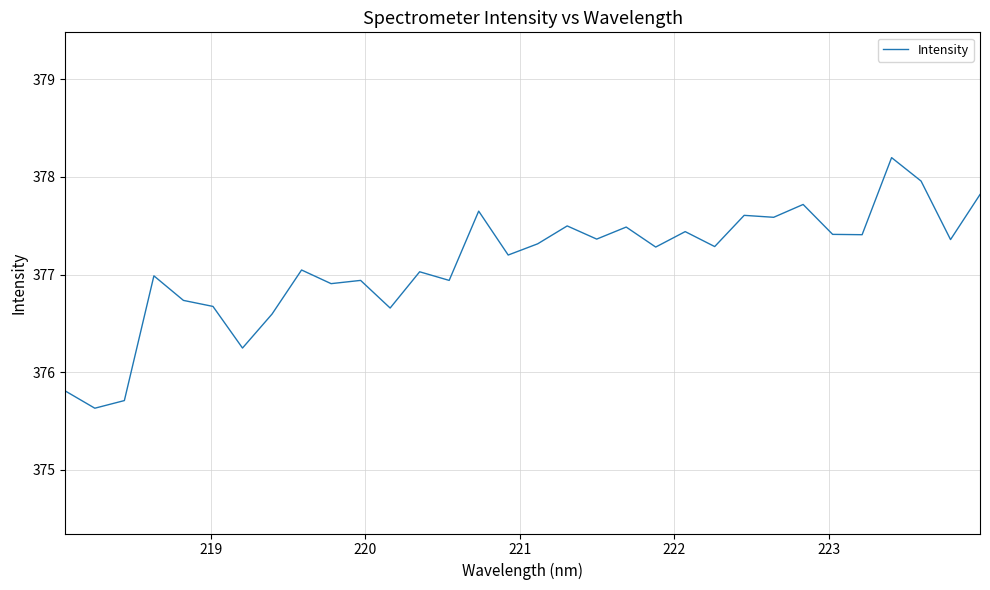

What is the difference between the maximum and minimum values?

2.6